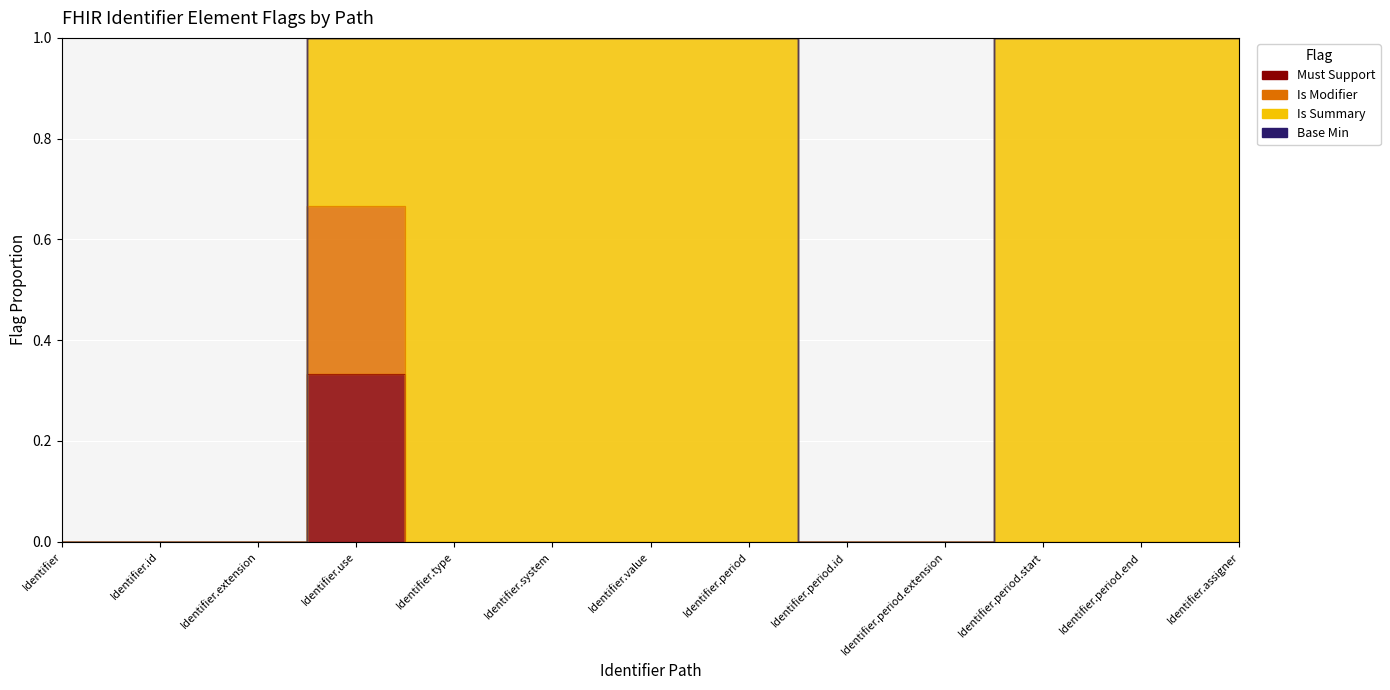

True or false: Must Support has a value of 0.1 at Identifier.period.

False